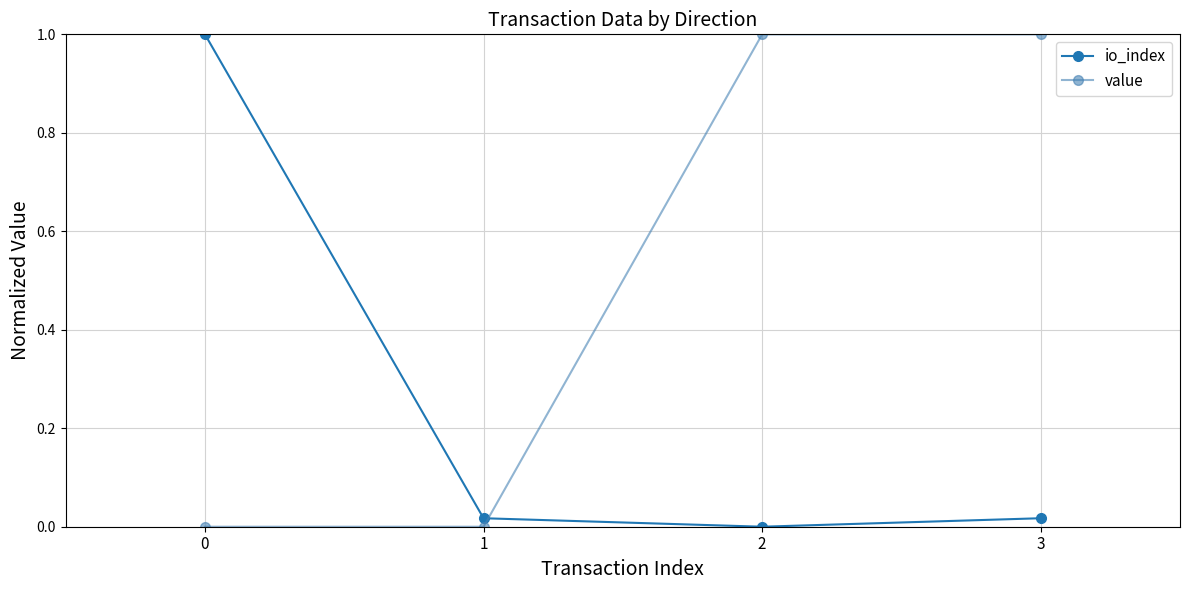

What is the sum of all value values?

2.0